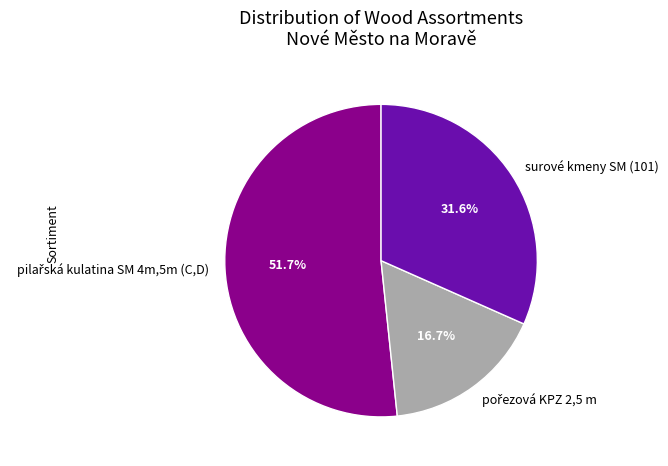

Is there a majority slice in this chart?

Yes